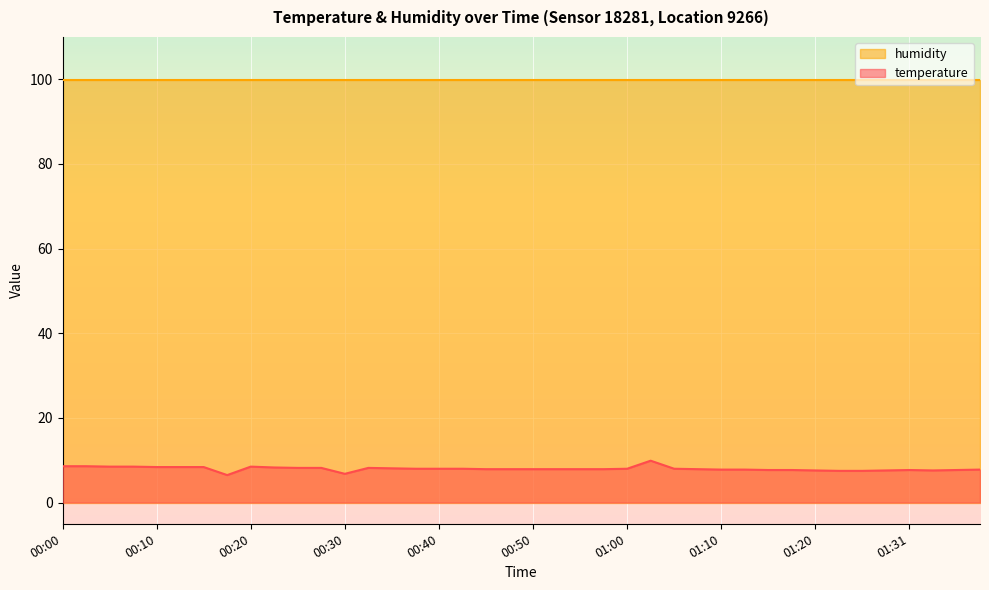

At which label is the value closest to 8?

00:37